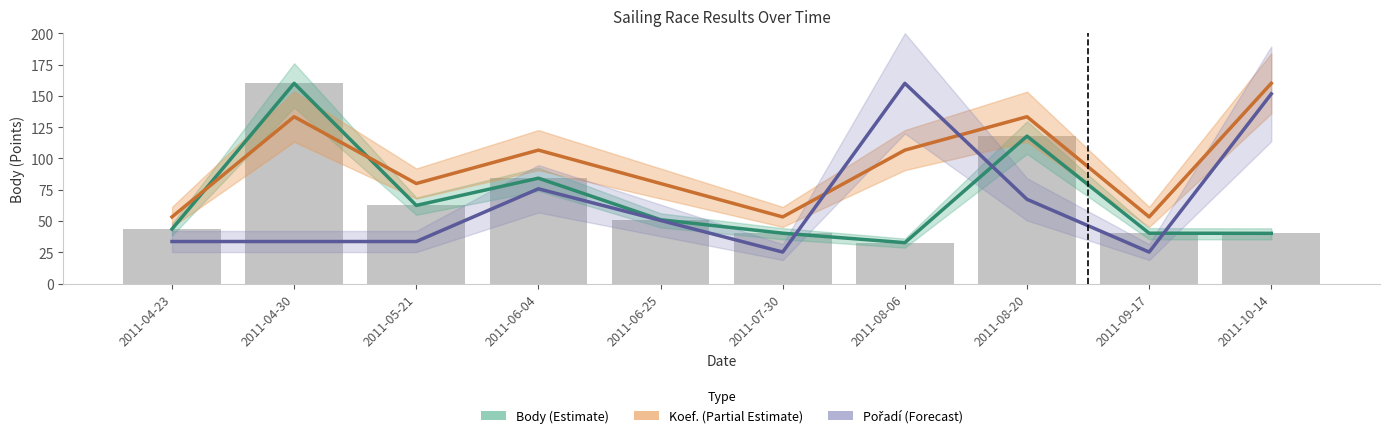

Does the chart contain stacked bars?

No